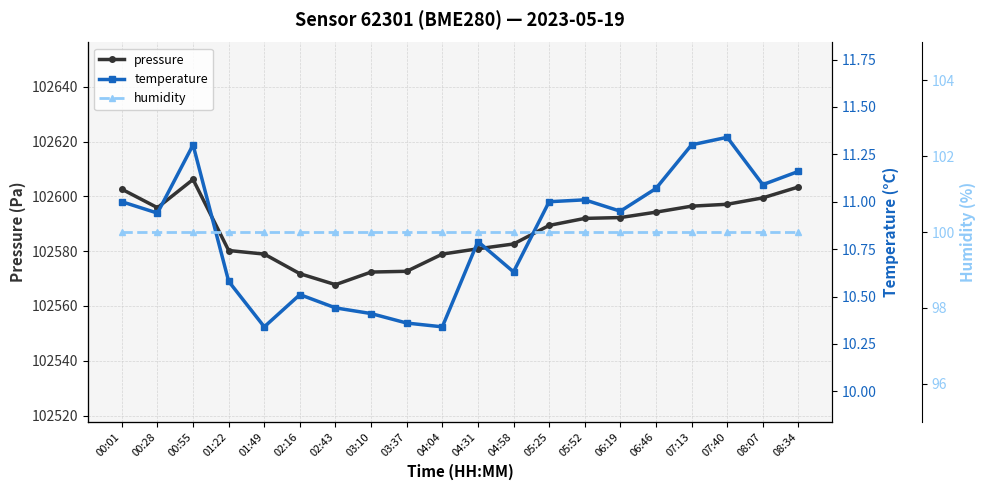

What is the average value of the pressure series?

102587.8